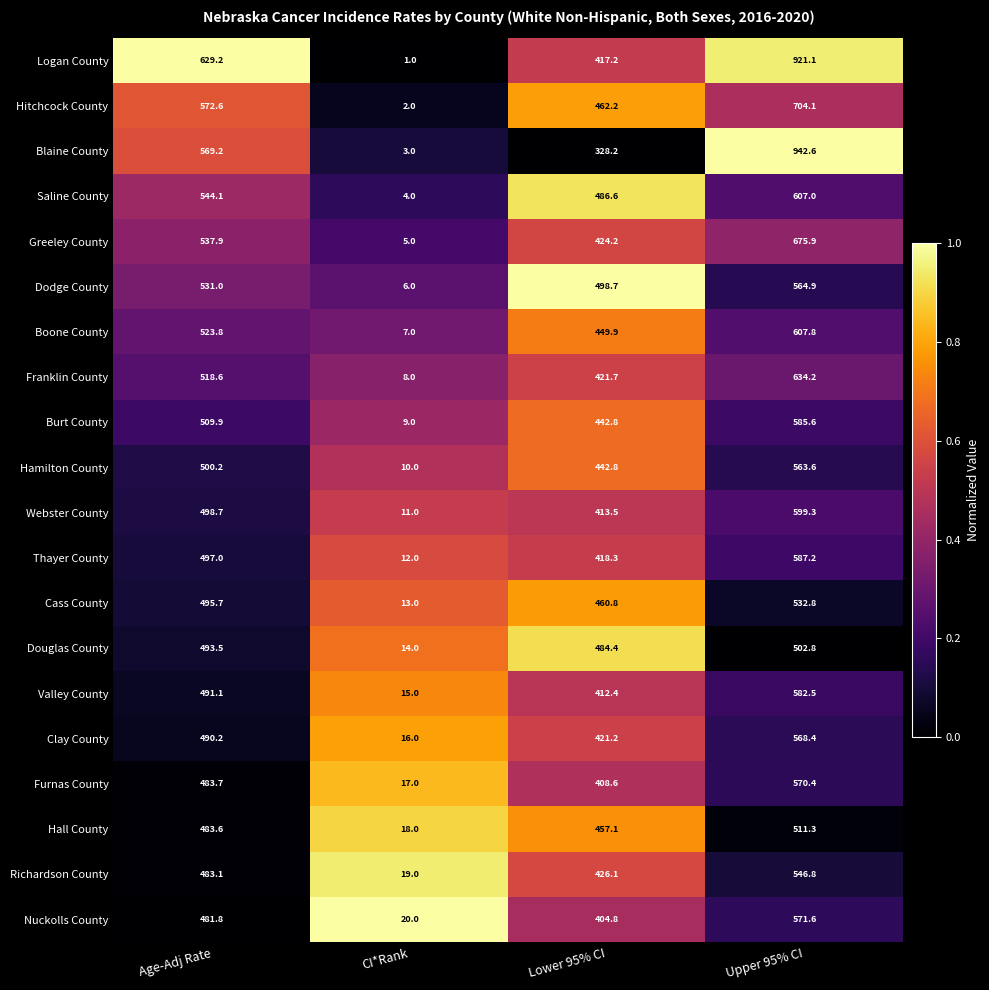

Between Age-Adj Rate and Lower 95% CI, which series saw the biggest shift?

Blaine County